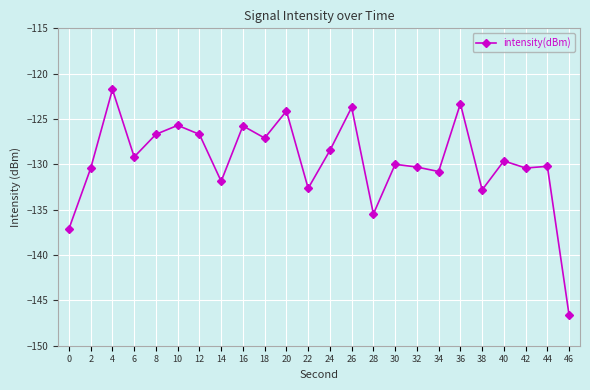

What is the value of the 7th point from the left?

-126.7